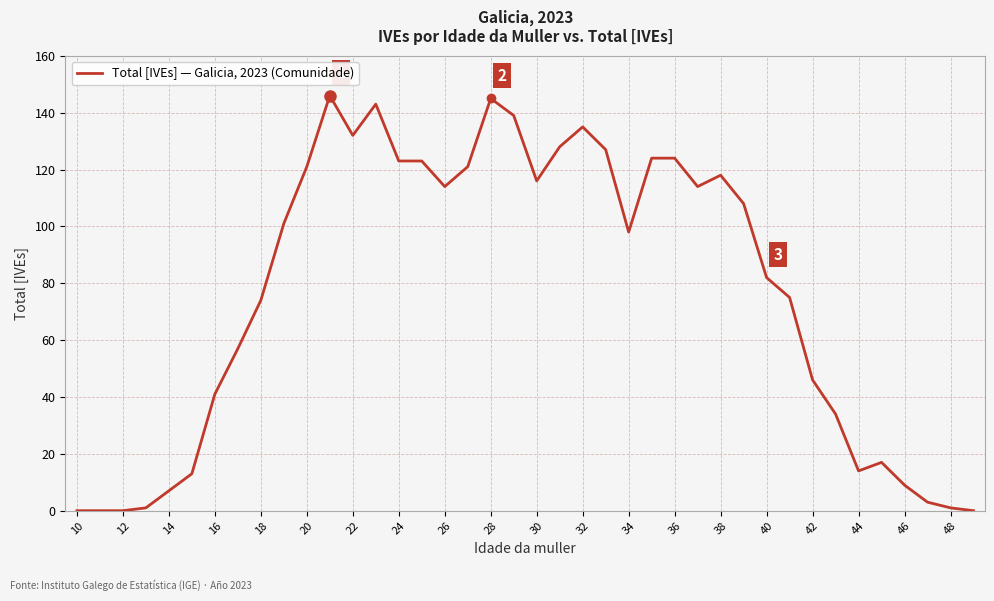

Reading left to right, what are all the values shown in this chart?

0	0	0	1	7	13	41	57	74	101	121	146	132	143	123	123	114	121	145	139	116	128	135	127	98	124	124	114	118	108	82	75	46	34	14	17	9	3	1	0